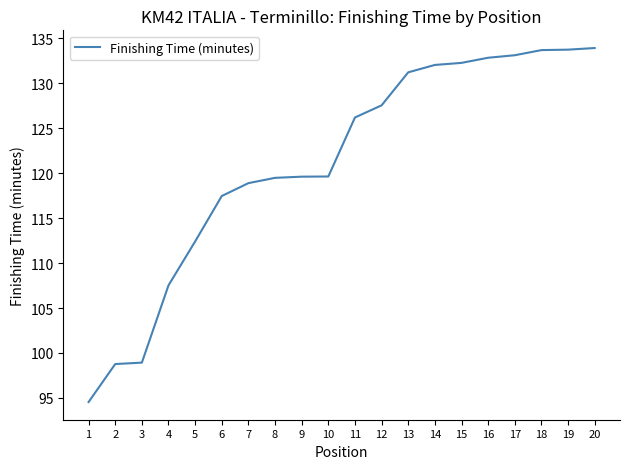

Where is the data nearest to the value 114?

5